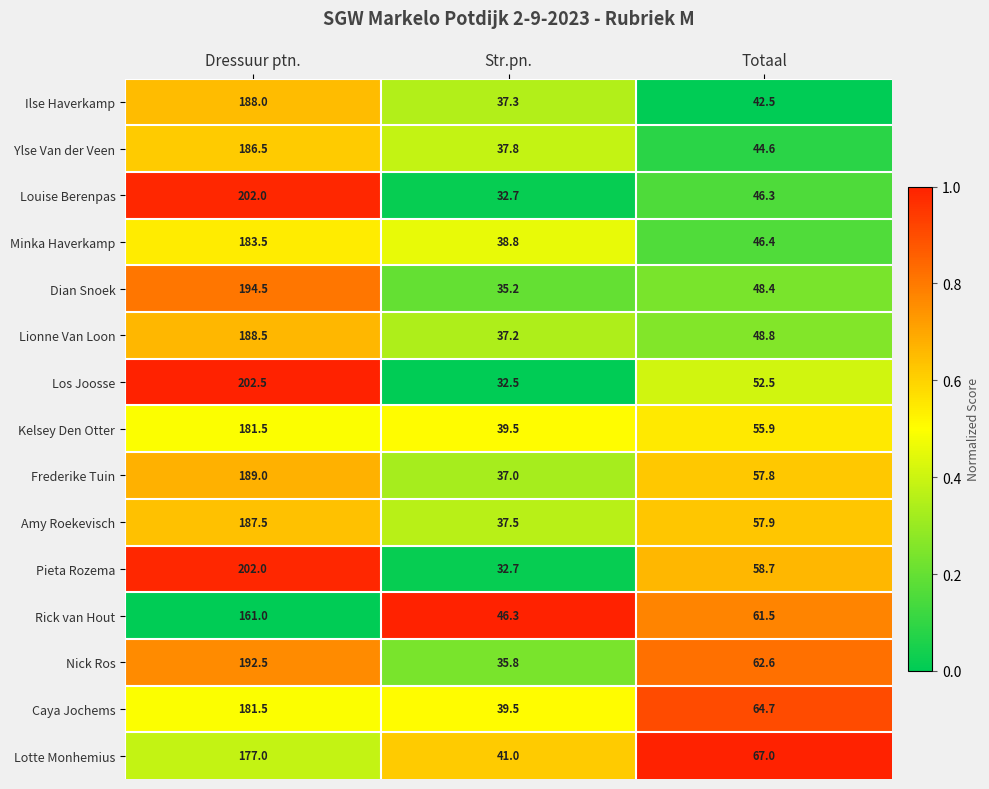

What is the smallest value displayed?

32.5